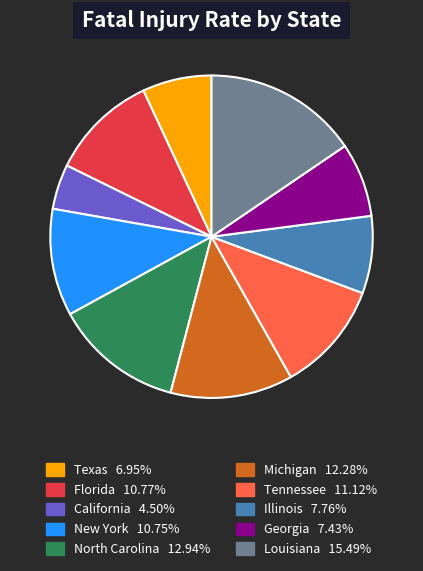

Which slice is the smallest?

California